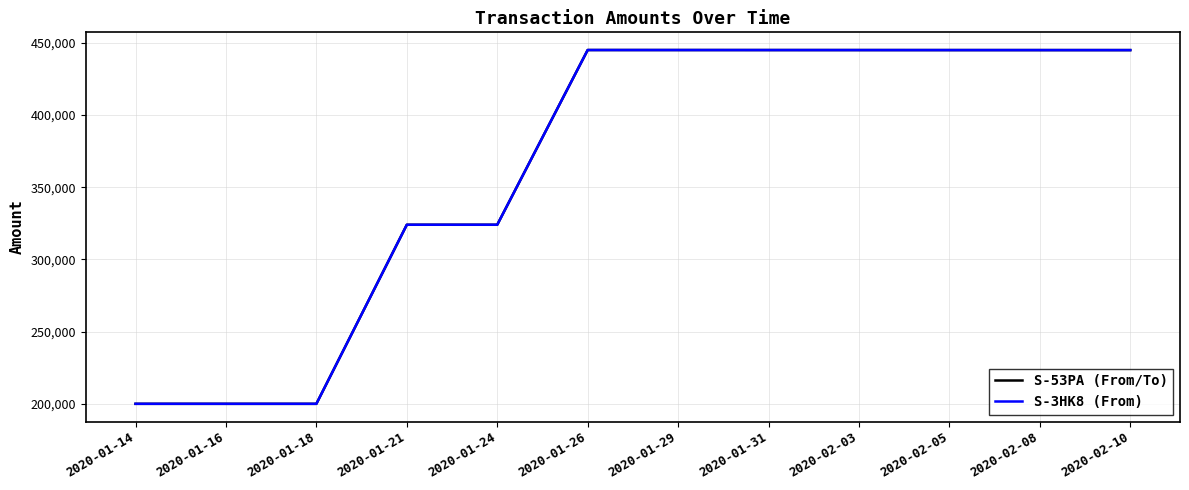

True or false: S-53PA (From/To) and S-3HK8 (From) cross at least once.

False